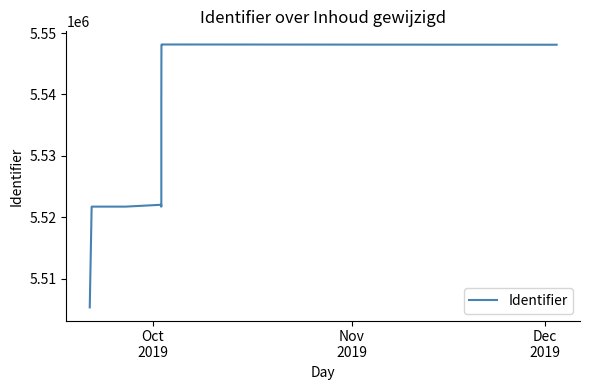

What is the smallest value displayed?

5505332